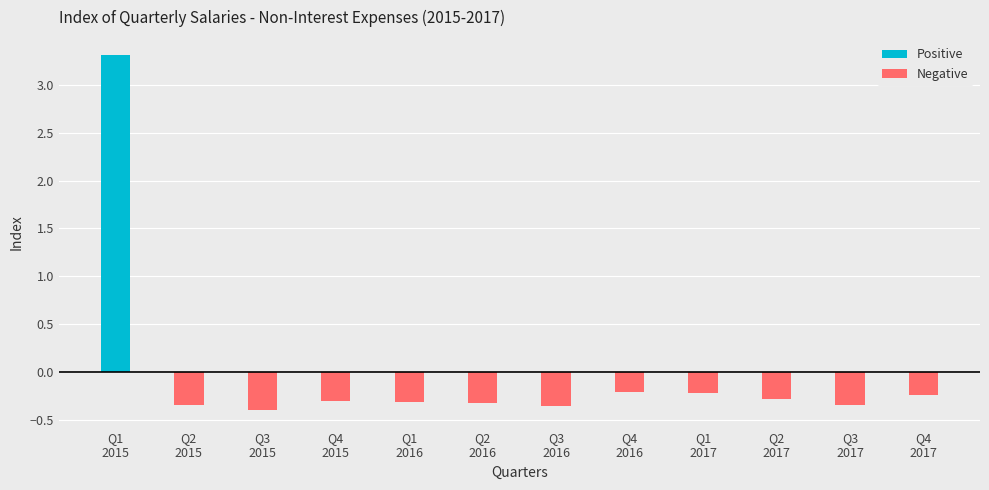

What is the difference between the maximum and minimum values in the Negative series?

0.4